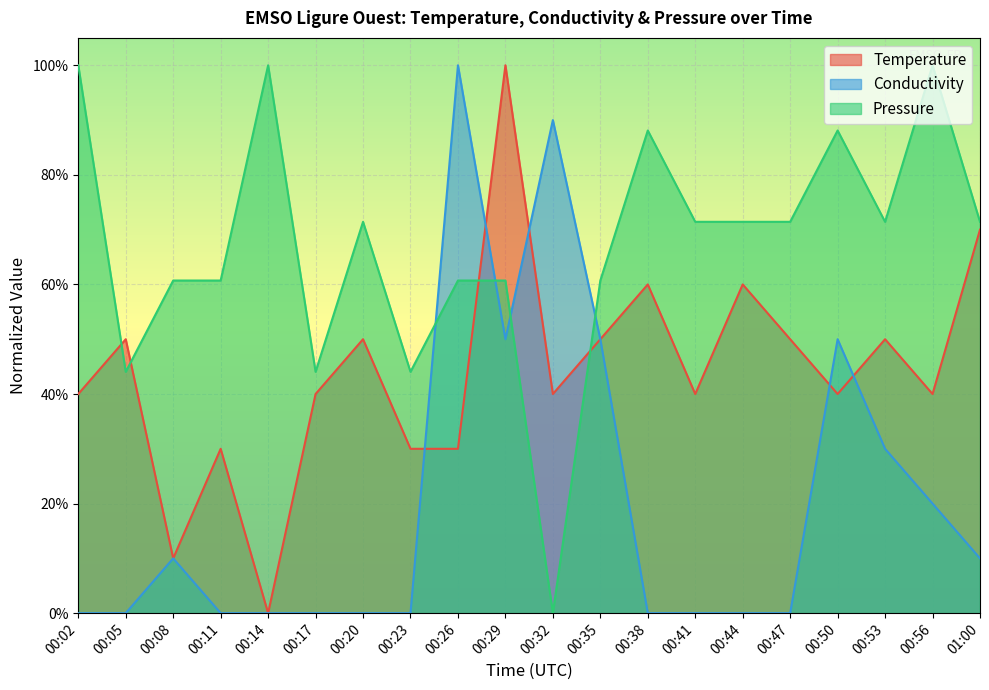

Between 00:02 and 00:53, which series saw the biggest shift?

Conductivity